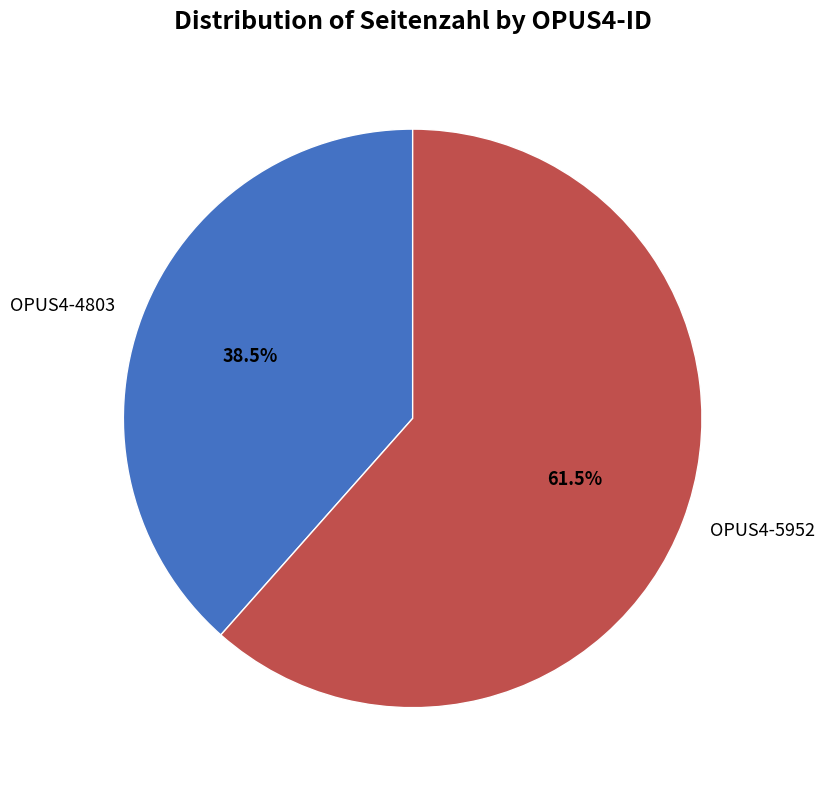

What is the majority slice?

OPUS4-5952